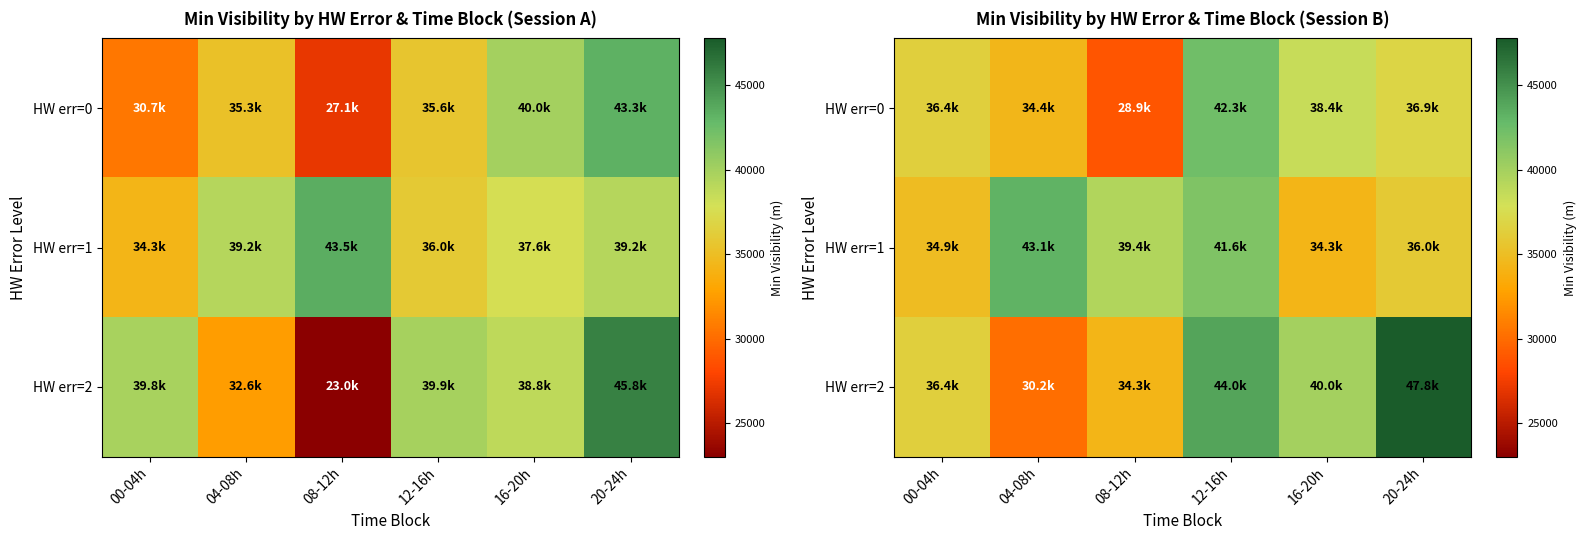

How many data points in HW err=2 are above 39989?

2